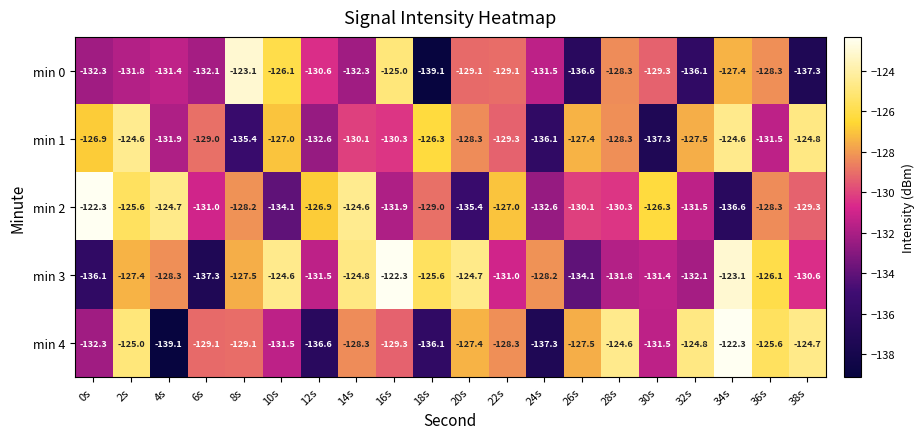

Rank the series at 4s from lowest to highest value.

min 4, min 1, min 0, min 3, min 2